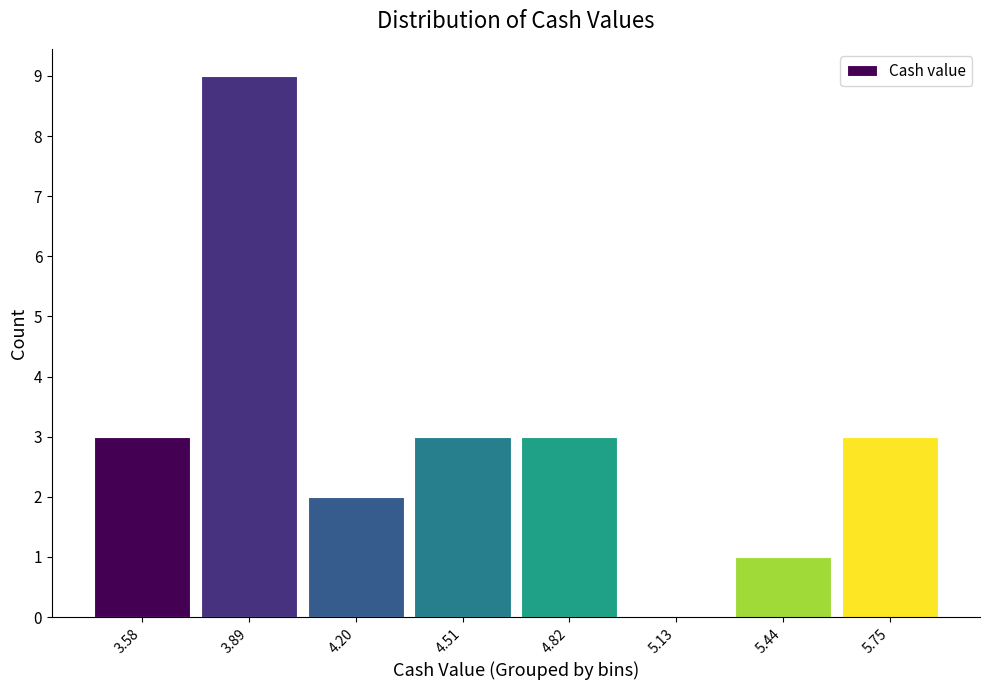

Reading left to right, what are all the values shown in this chart?

3.58=3	3.89=9	4.20=2	4.51=3	4.82=3	5.13=0	5.44=1	5.75=3